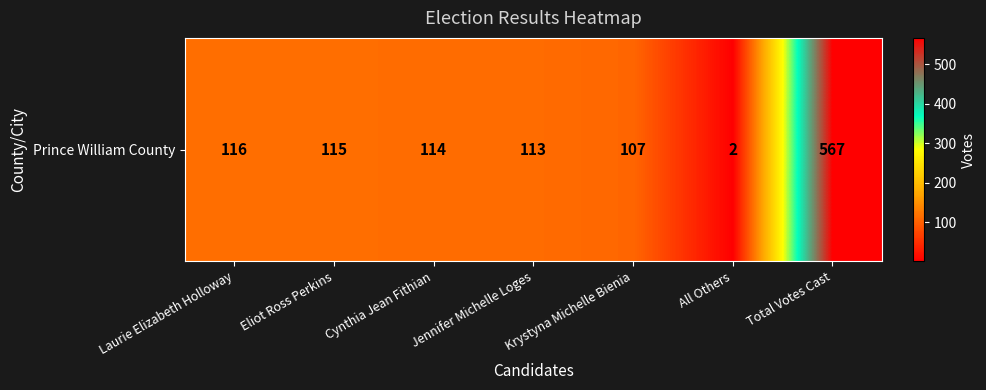

Approximately how many times larger is the value at Jennifer Michelle Loges compared to Laurie Elizabeth Holloway?

1.0